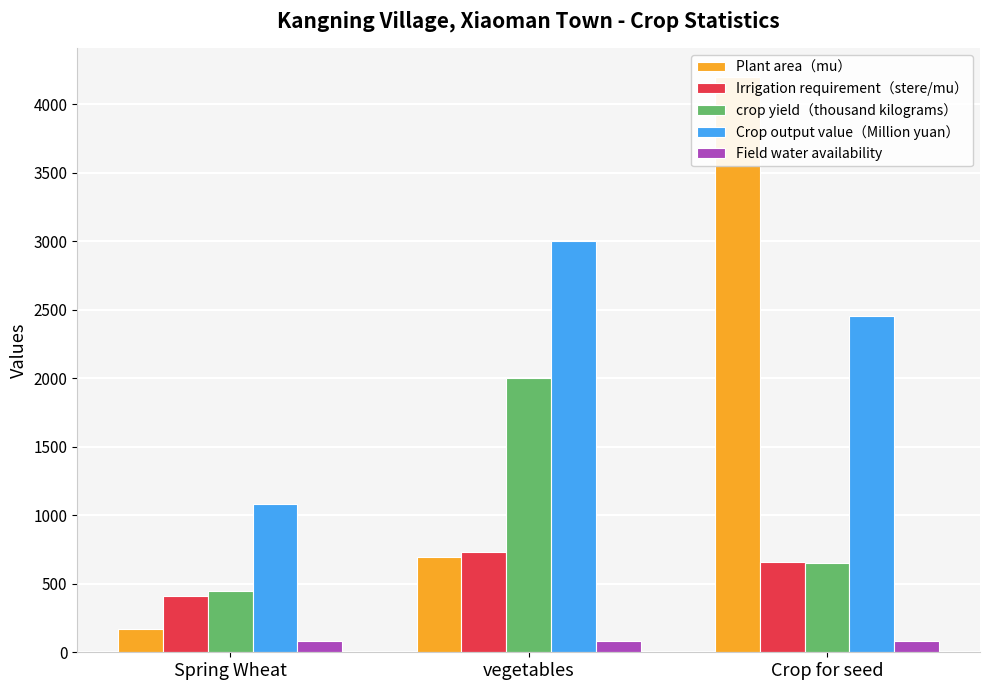

What is the difference between the crop yield（thousand kilograms） values at Crop for seed and vegetables?

1350